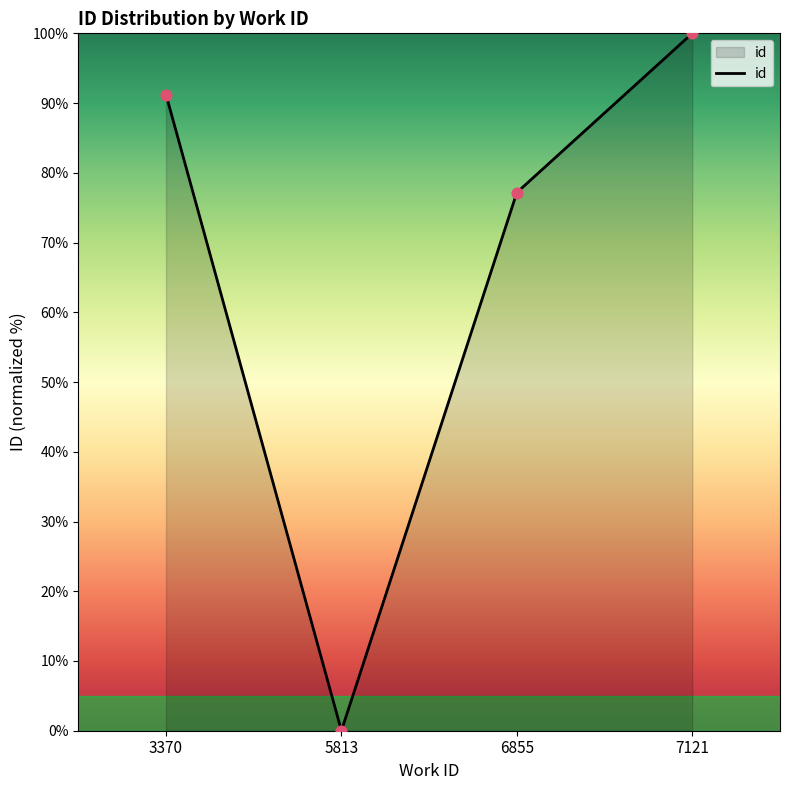

Approximately how many times larger is the value at 7121 compared to 6855?

1.3